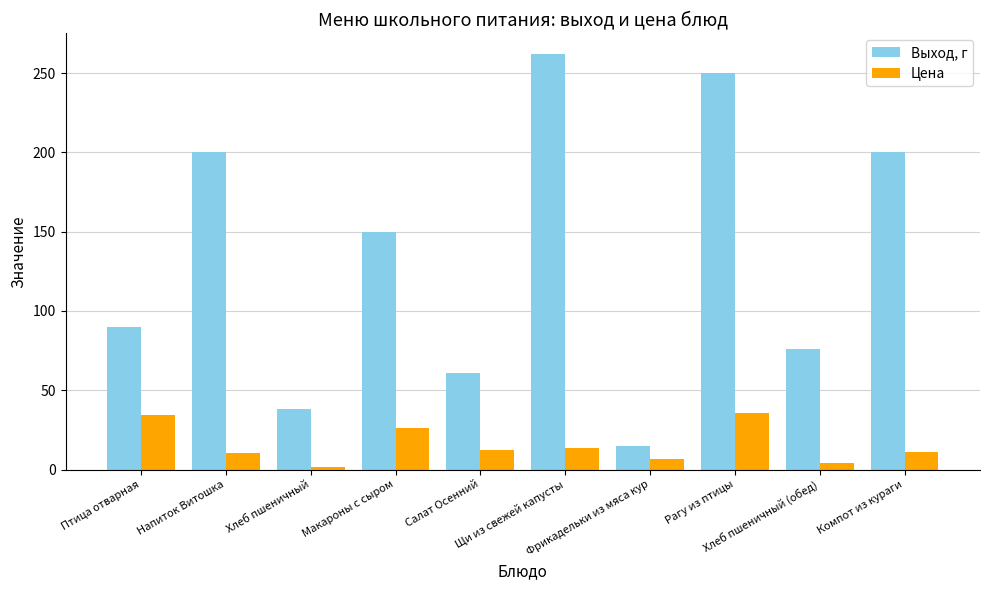

What are all the series names shown in the legend?

Выход, г, Цена